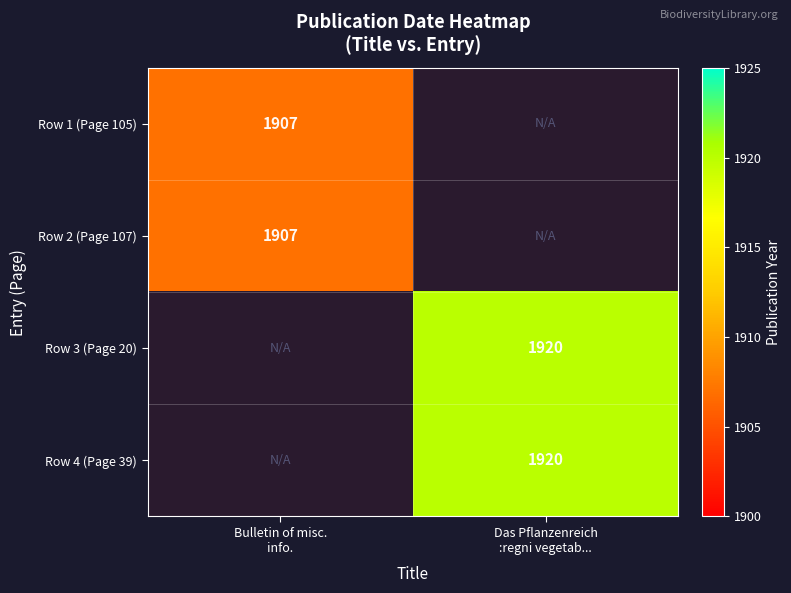

How many values in Row 4 (Page 39) are above zero?

1